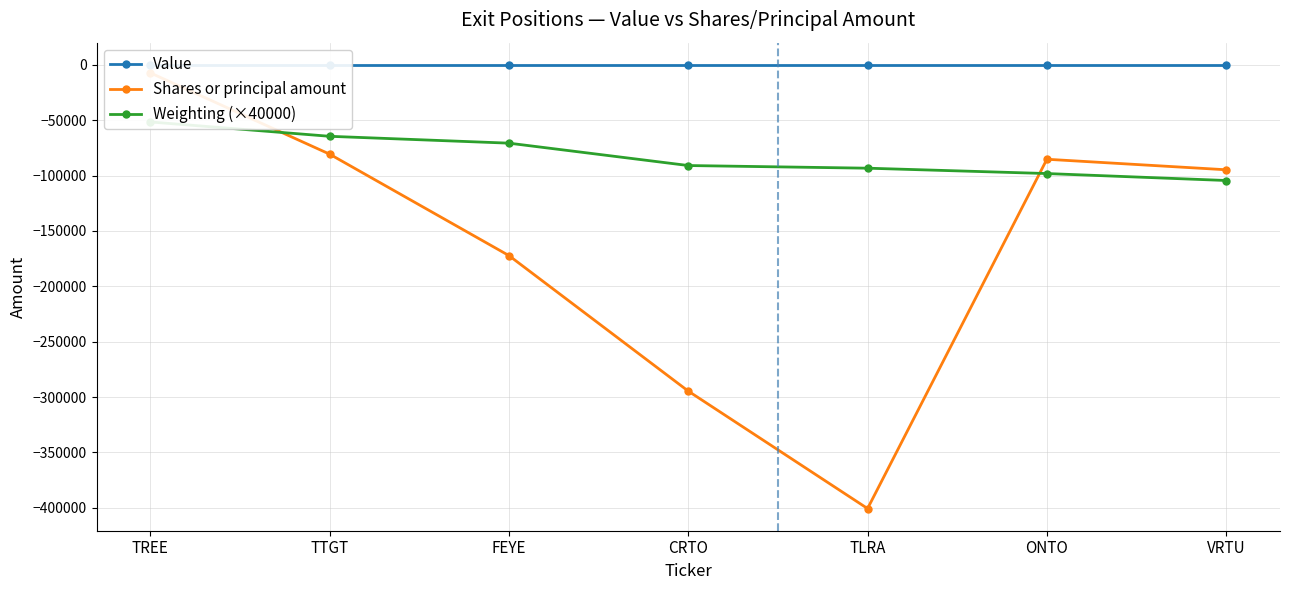

Between FEYE and ONTO, which is larger?

FEYE